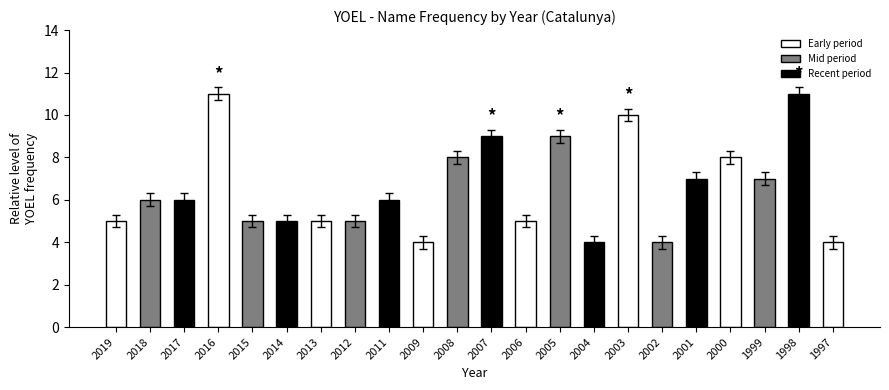

Approximately how many times larger is the value at 2007 compared to 2005?

1.0